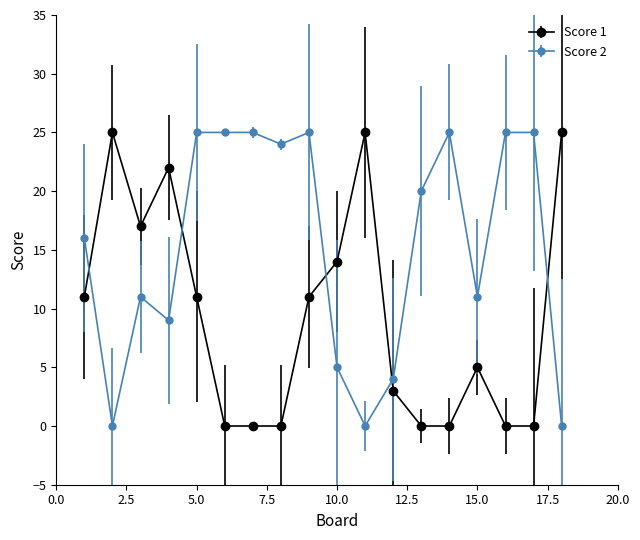

Rank the series by their average value, from highest to lowest.

Score 2, Score 1